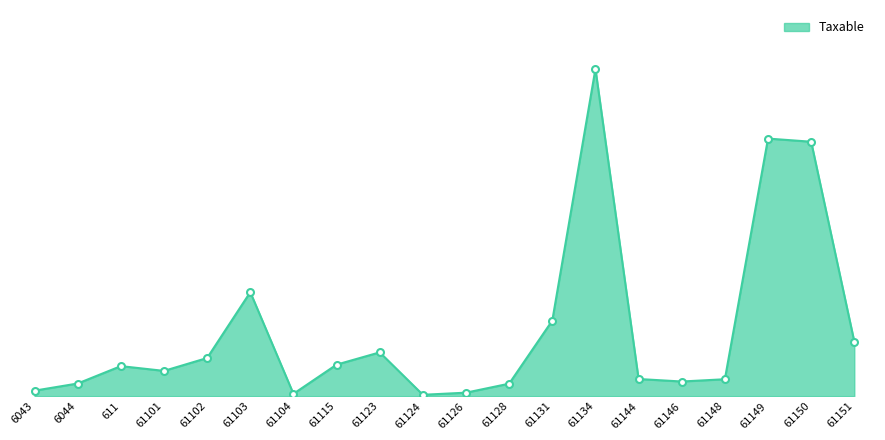

Is it true that the value at 61150 is 18230800.2?

False